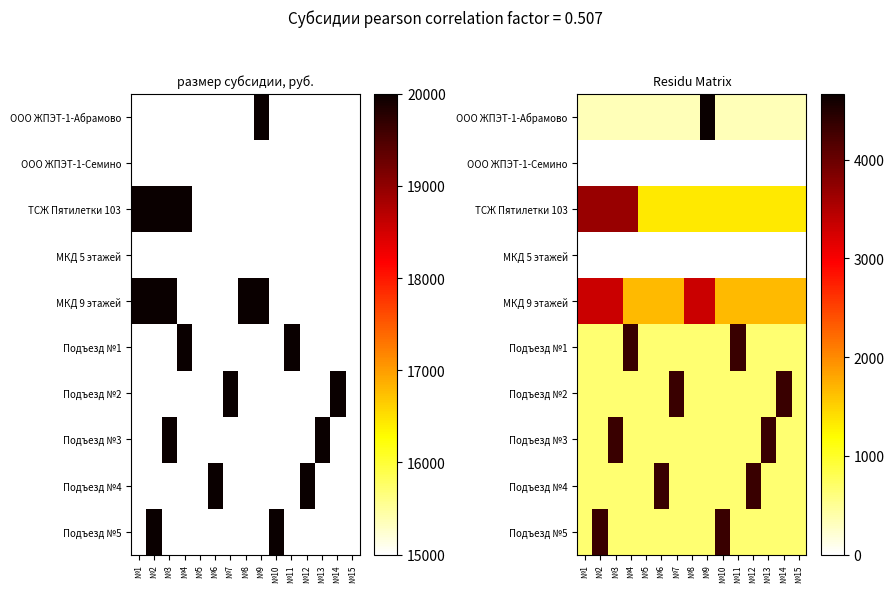

True or false: Подъезд №1 has a value of 7049.5 at №4.

False